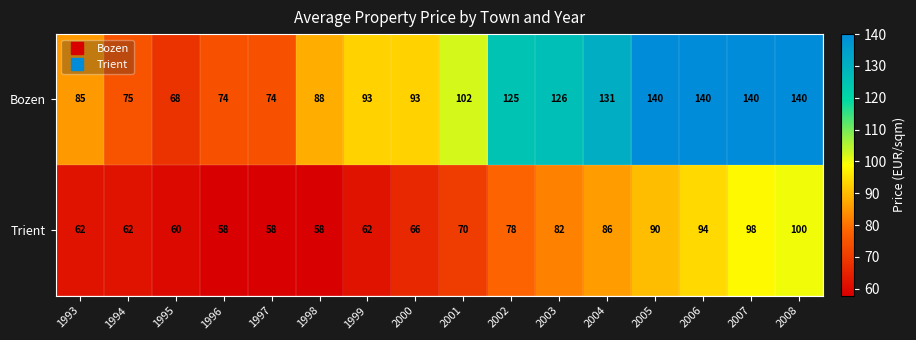

Rank the series at 1998 from lowest to highest value.

Trient, Bozen